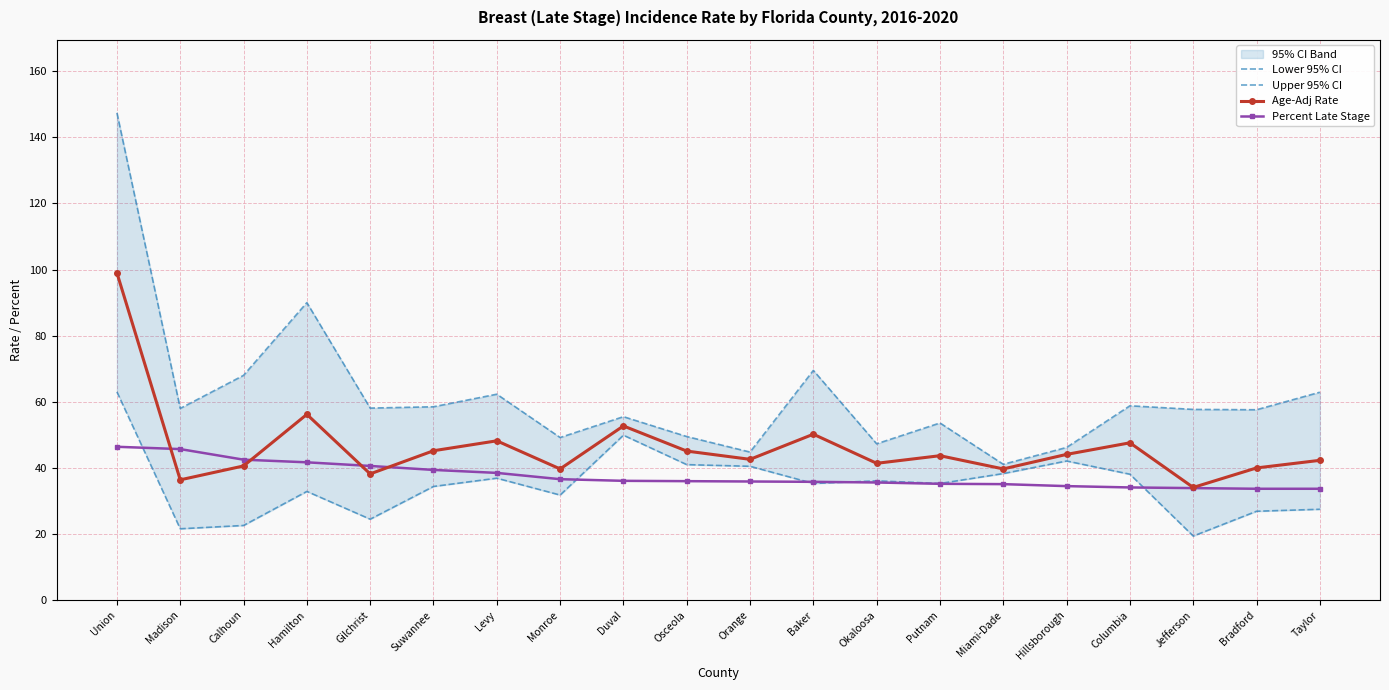

What is the sum of the Percent Late Stage values at Putnam and Hillsborough?

69.7